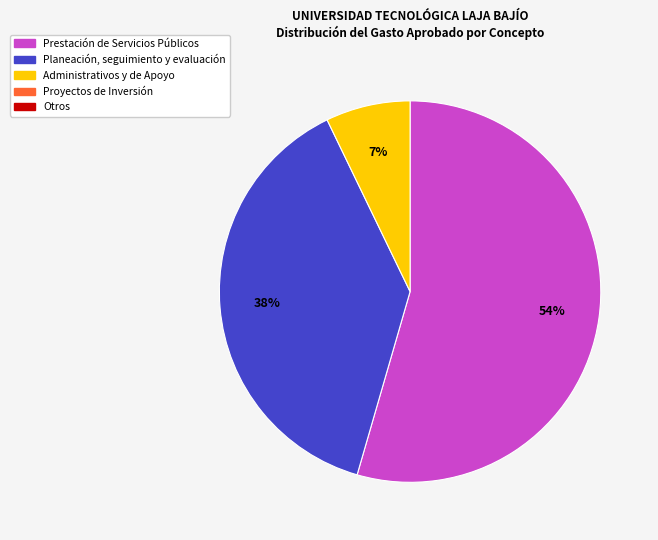

How many segments does this pie chart have?

3